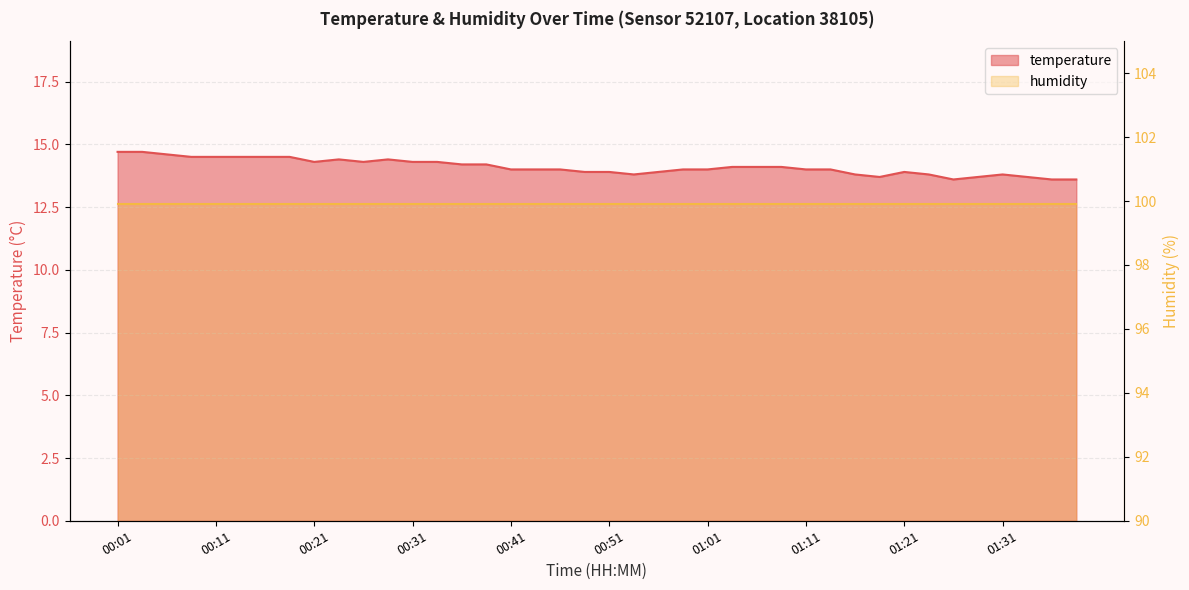

What is the label of the 16th point from the right?

01:01